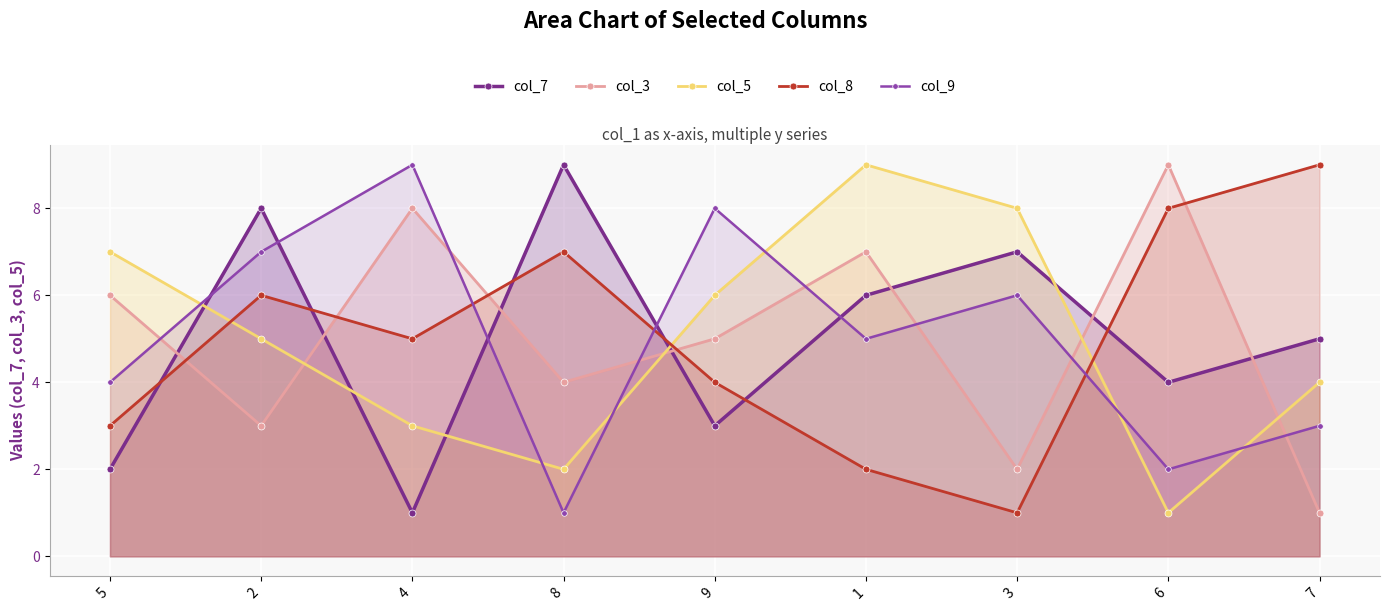

Where is col_5 nearest to the value 5?

2